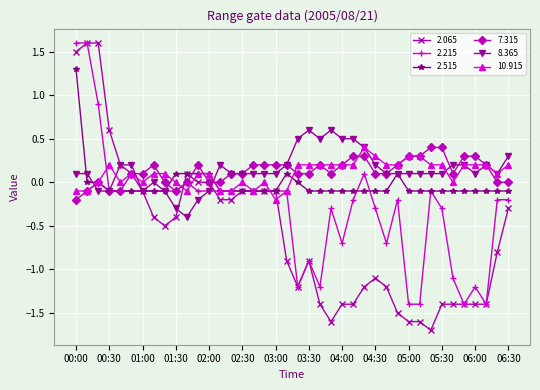

Does the chart have visible grid lines?

Yes